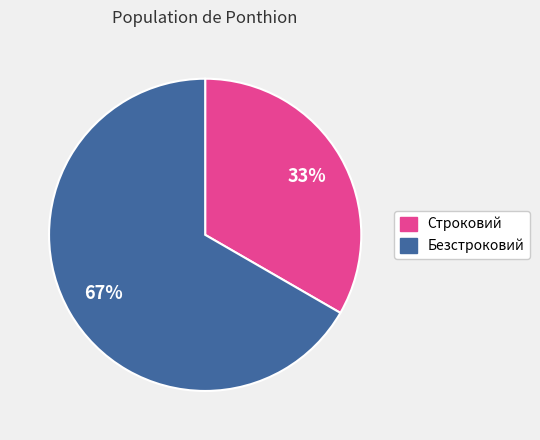

To the nearest percent, what percentage of the pie is Безстроковий?

67%